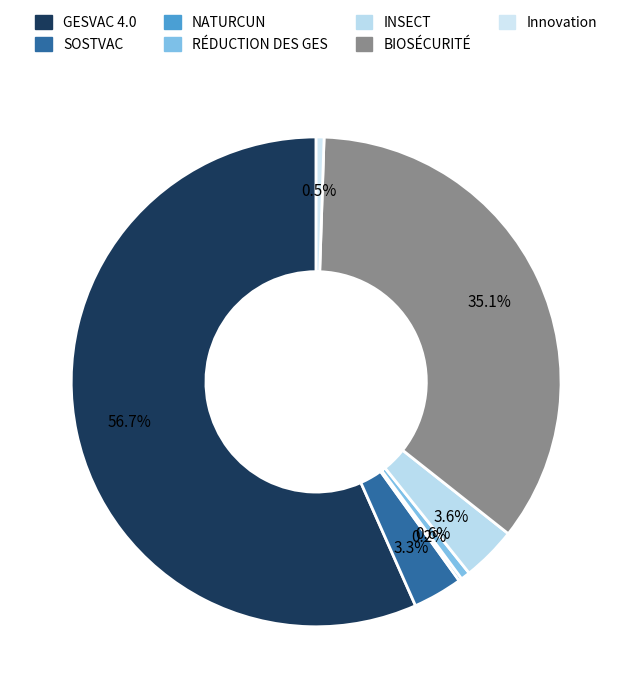

To the nearest percent, what is the combined percentage of GESVAC 4.0 and SOSTVAC?

60%